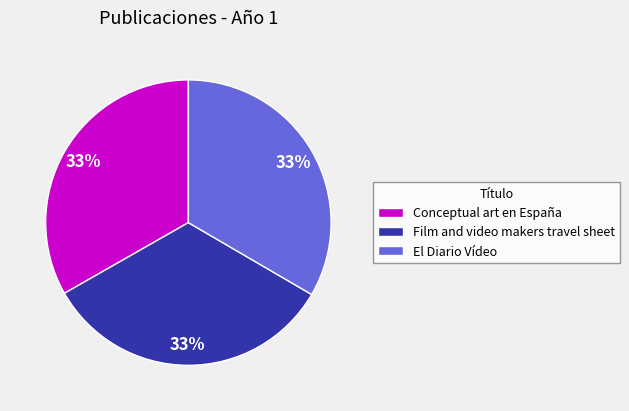

How many segments does this pie chart have?

3